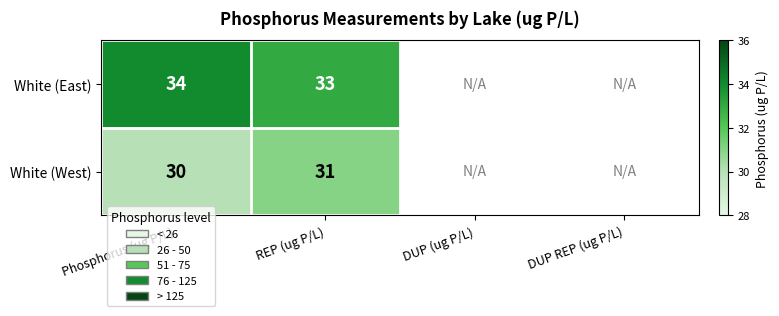

How many positive values does the White (West) series have?

2